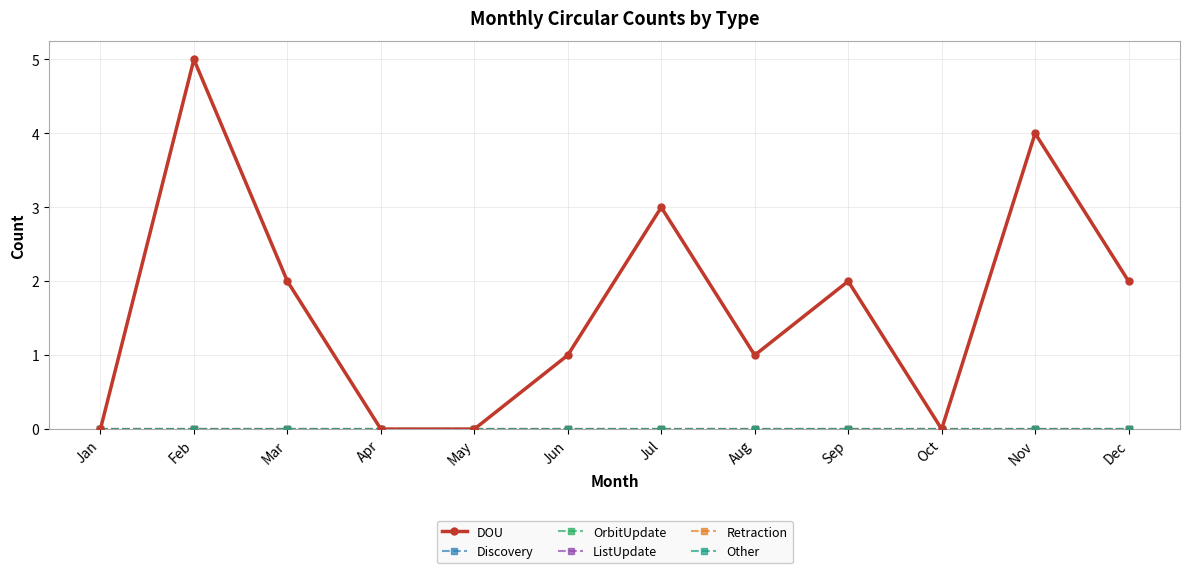

Is this an area chart (filled region under the line)?

No